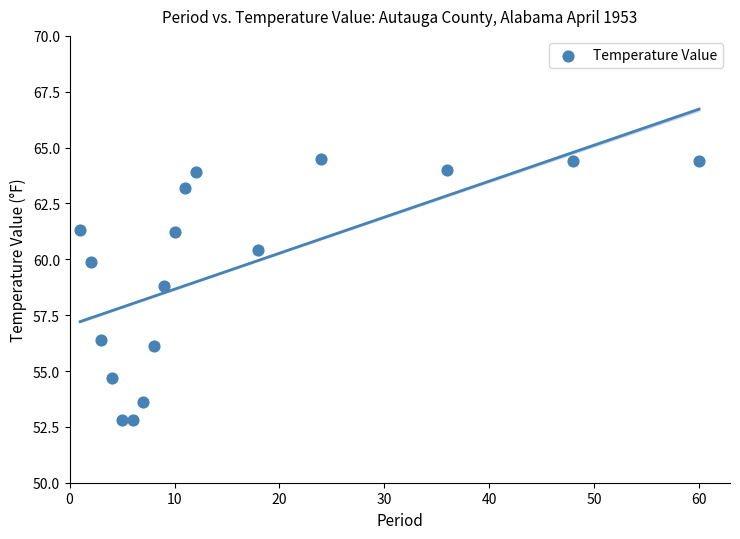

What is the range of X values (max minus min)?

59.0